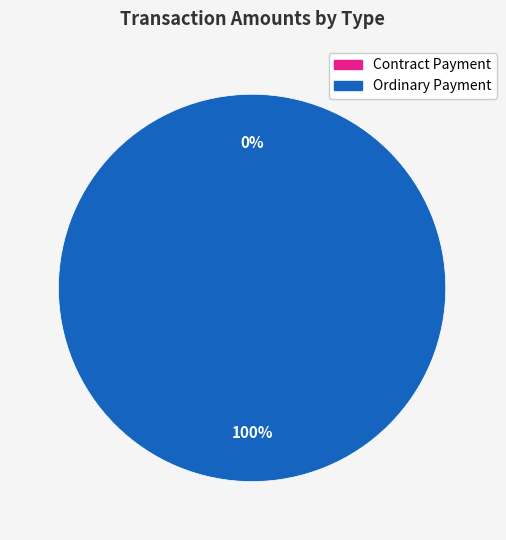

Do Contract Payment and Ordinary Payment together represent more than half of the pie?

Yes